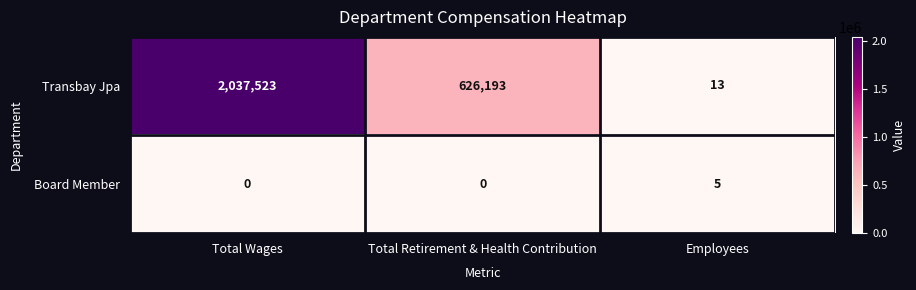

Reading left to right, list all the values displayed in this chart.

Transbay Jpa: Total Wages=2037523	Total Retirement & Health Contribution=626193	Employees=13
Board Member: Total Wages=0	Total Retirement & Health Contribution=0	Employees=5